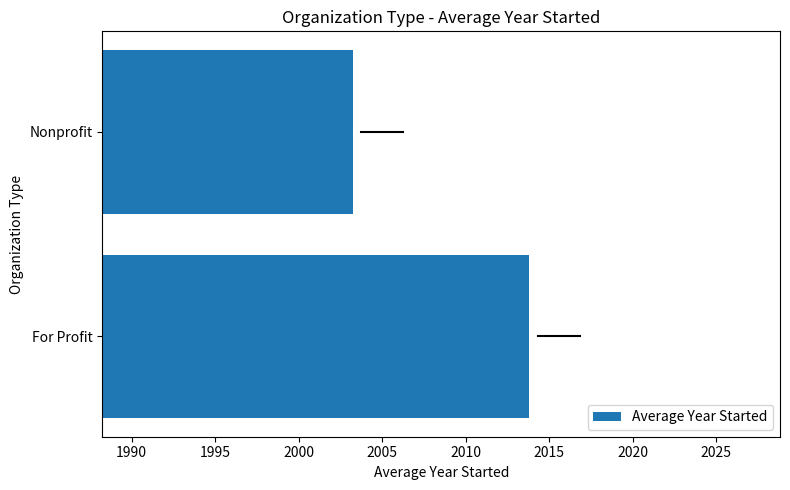

What is the change in value from For Profit to Nonprofit?

-10.6